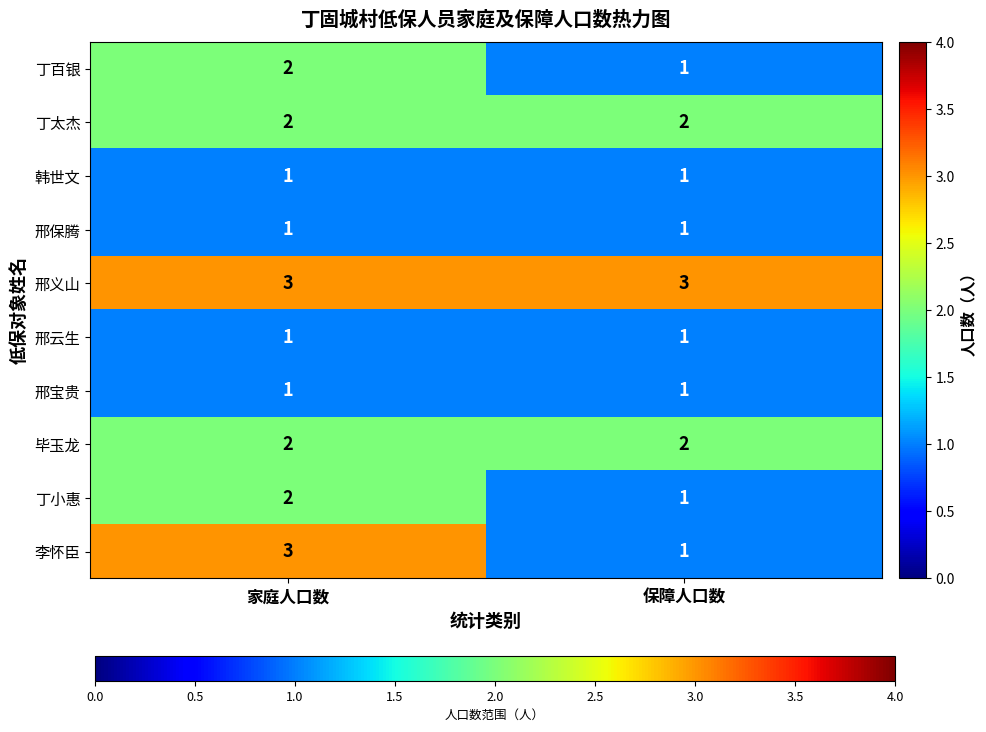

Which series has the largest total across all categories?

邢义山